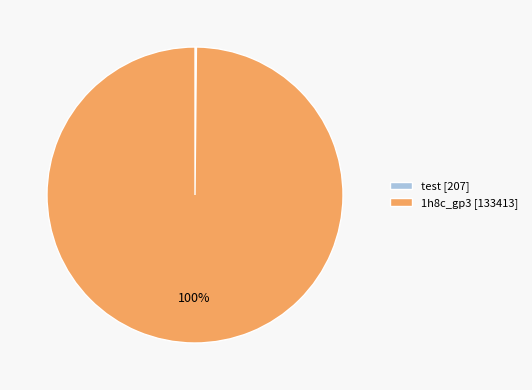

Is there any slice that represents more than half of the pie?

Yes